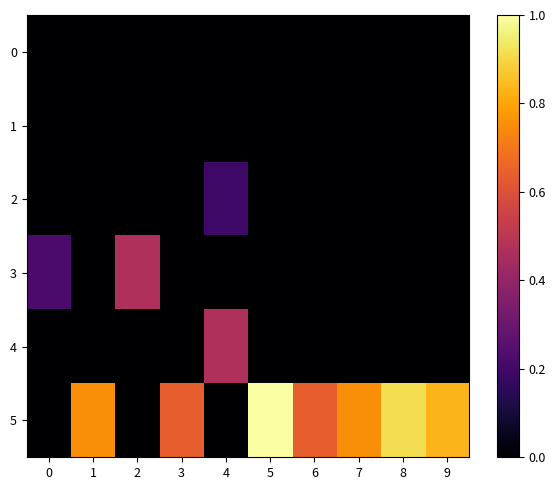

At how many categories does at least one series exceed 0?

10